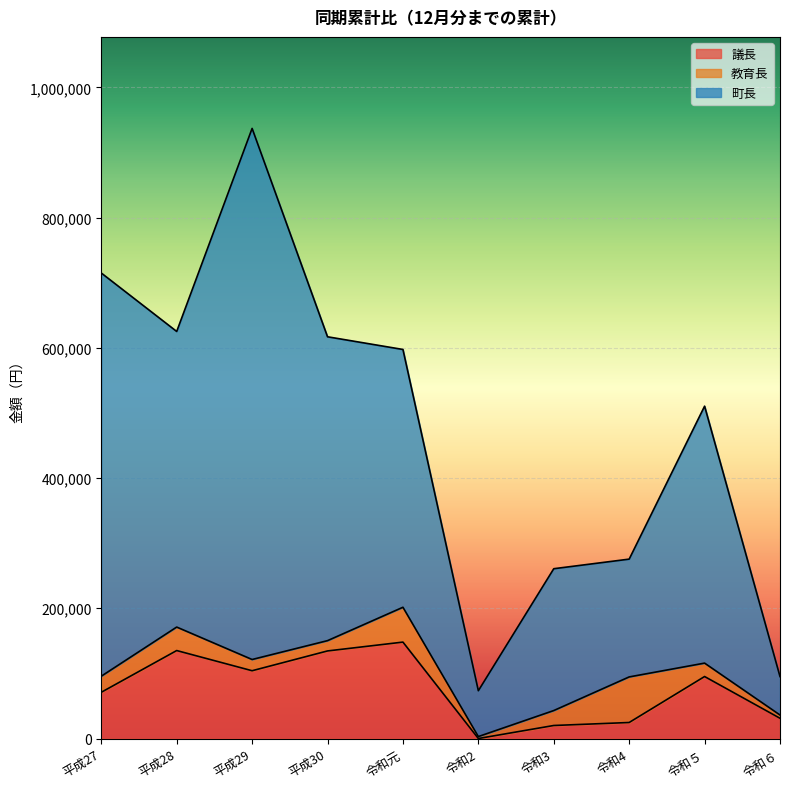

Which series has the largest range (max minus min)?

町長